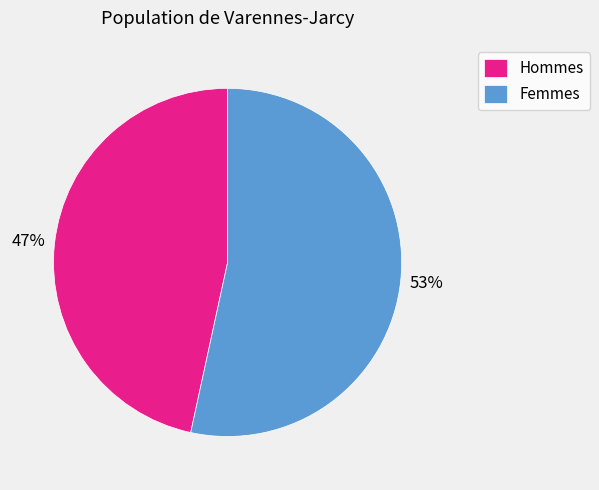

Is there a majority slice in this chart?

Yes